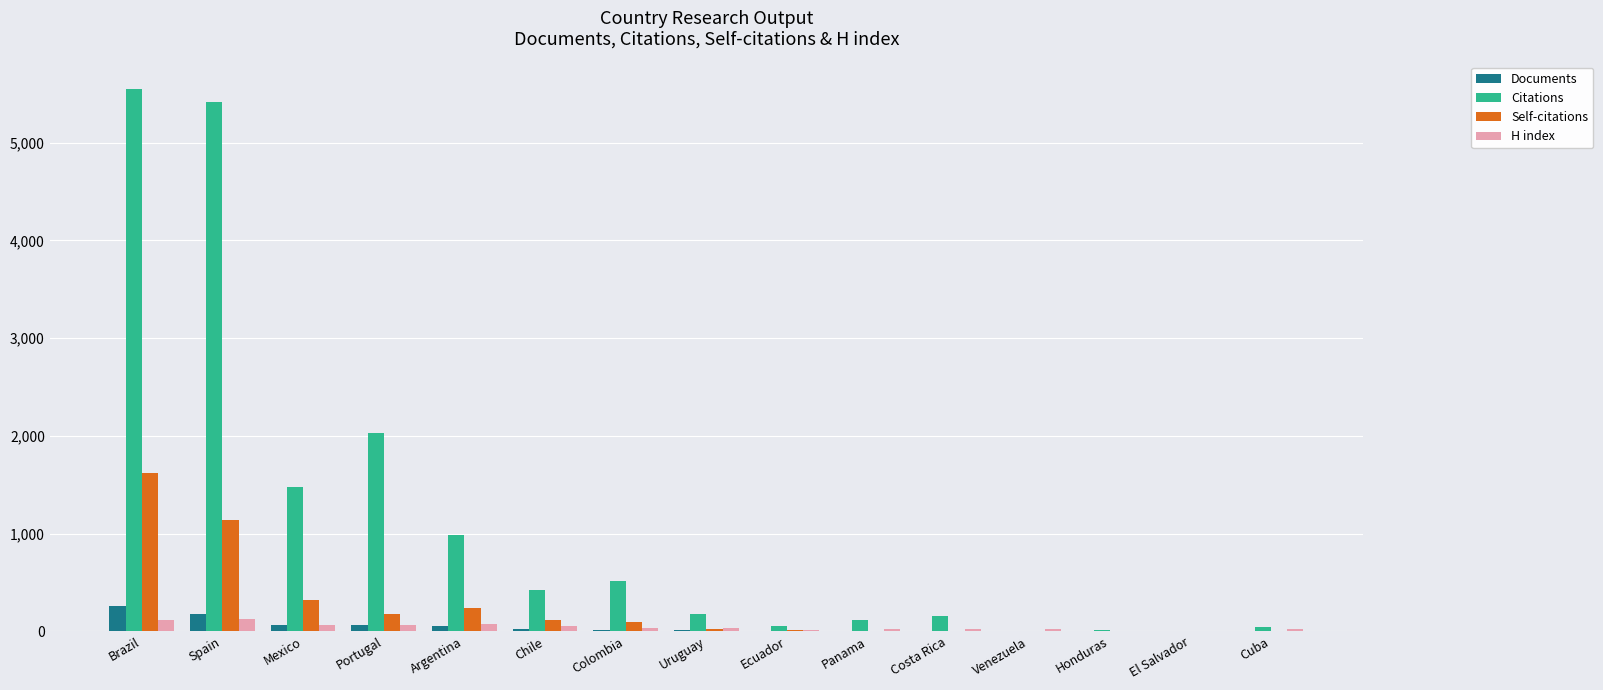

Are the bars horizontal?

No